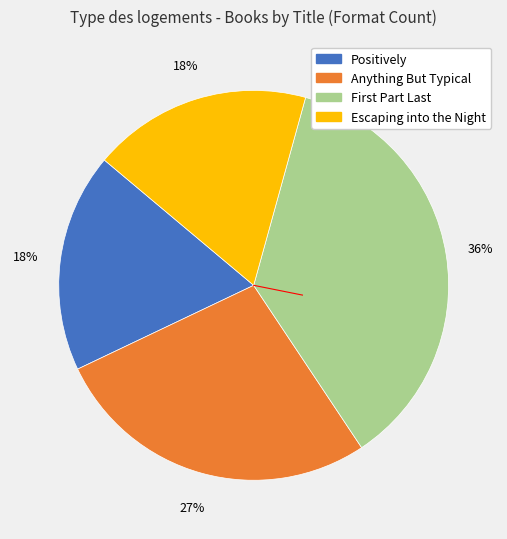

Is there a majority slice in this chart?

No